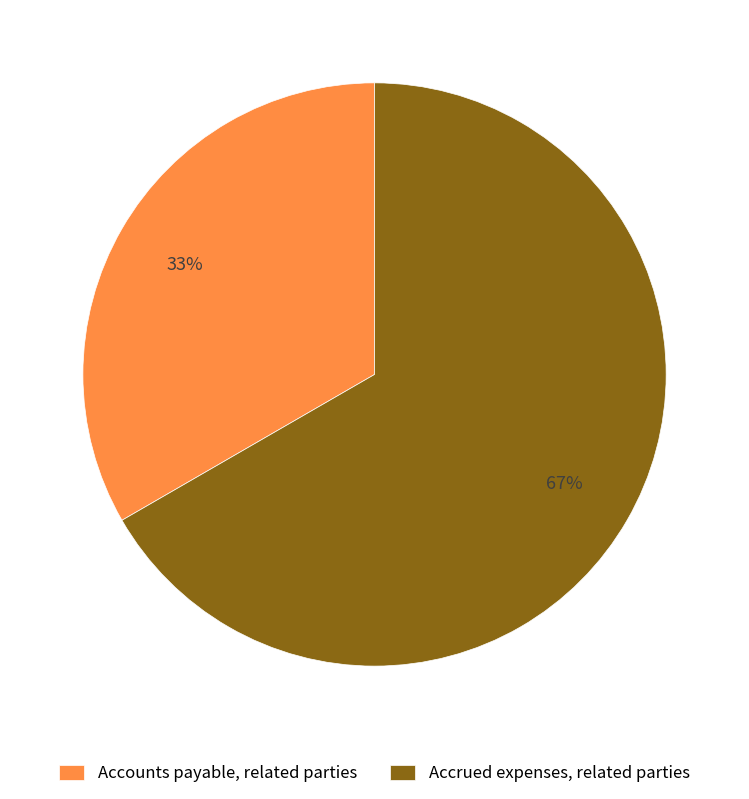

How many segments does this pie chart have?

2